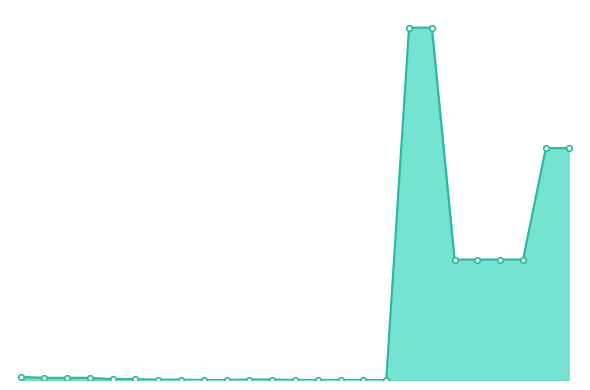

How many interior local peaks (higher than both neighbors) does the data have?

1